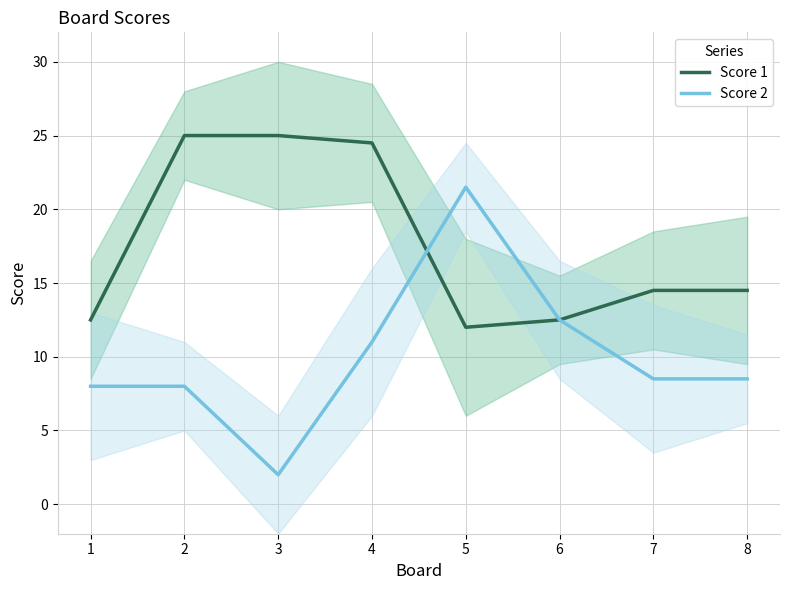

How many series are shown in this chart?

2